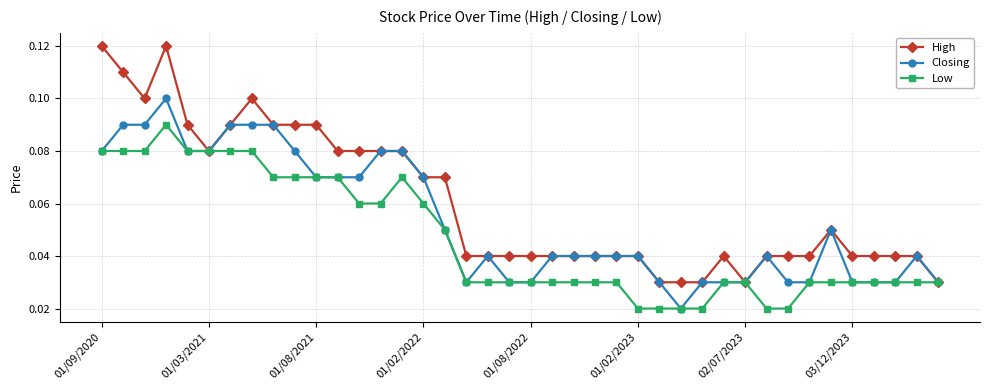

What is the maximum value for Closing?

0.1